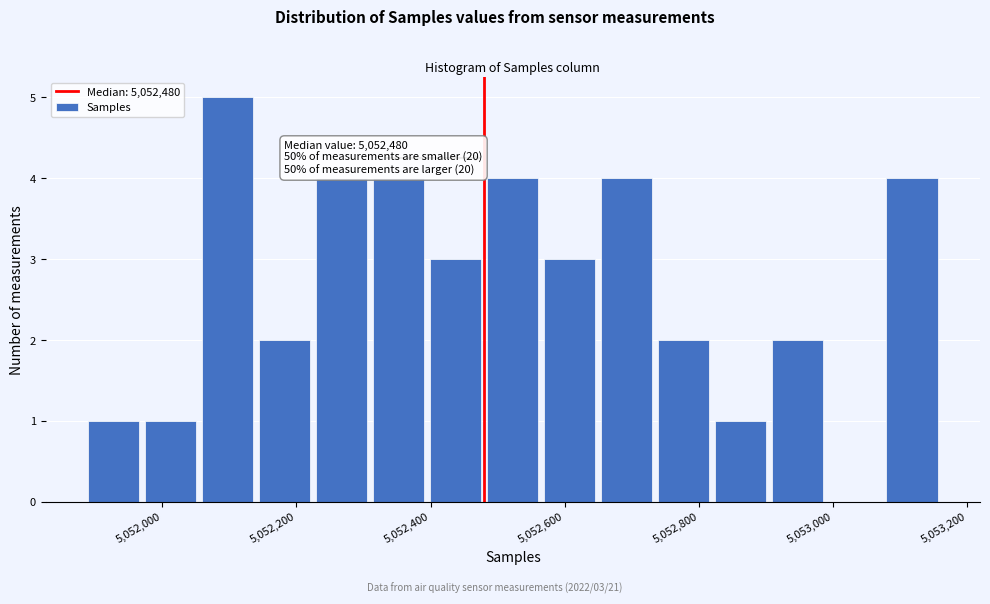

Over which range of the x-axis is the bar tallest?

5052055 to 5052140